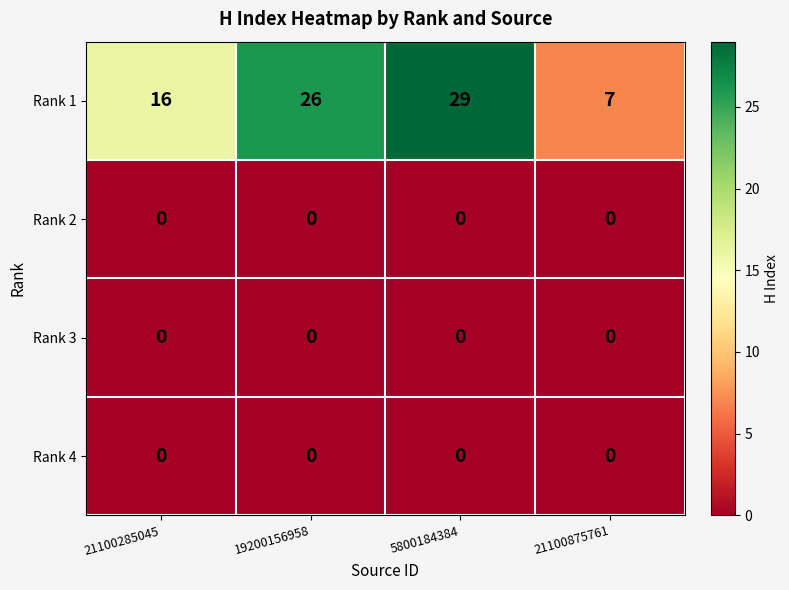

At which category is the sum across all series the highest?

5800184384